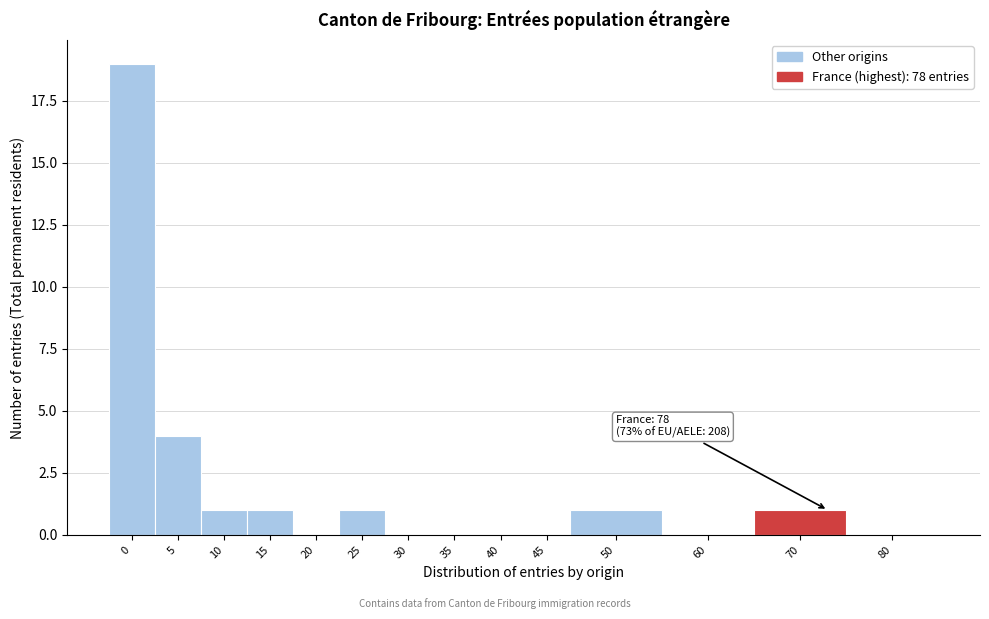

Reading left to right, list all the values displayed in this chart.

0=19	5=4	10=1	15=1	20=0	25=1	30=0	35=0	40=0	45=0	50=1	60=0	70=1	80=0